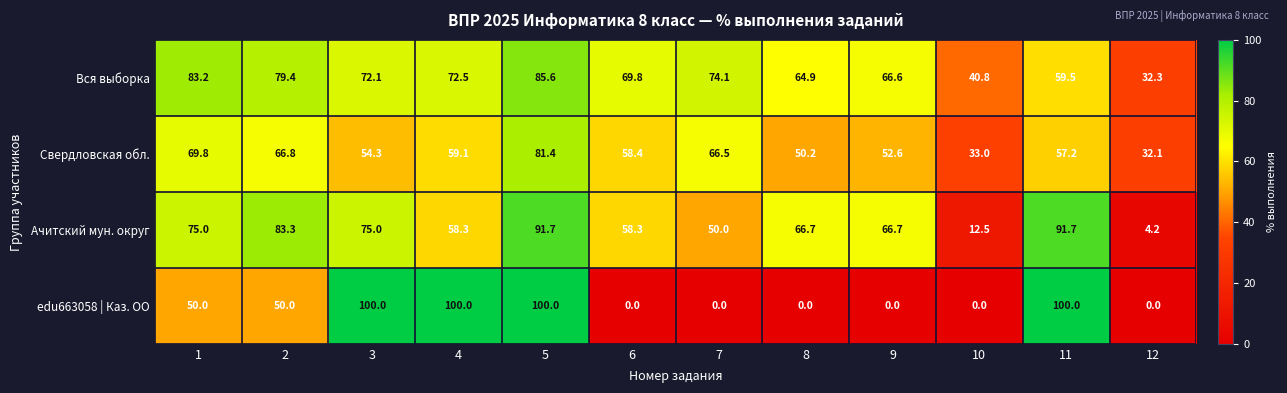

At which label is Вся выборка closest to 58?

11